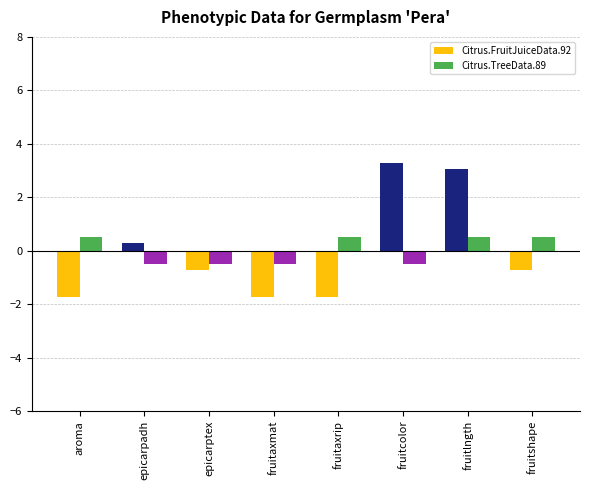

What position from the left is fruitaxmat?

4